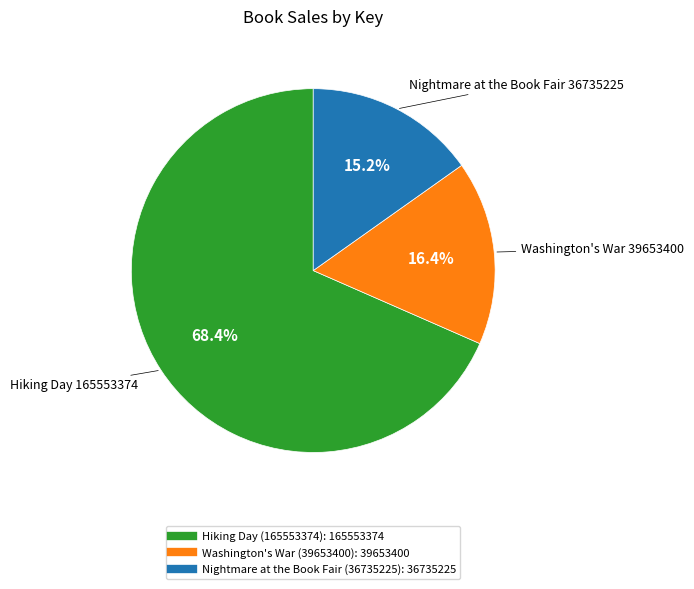

Do Washington's War (39653400) and Nightmare at the Book Fair (36735225) together represent more than half of the pie?

No